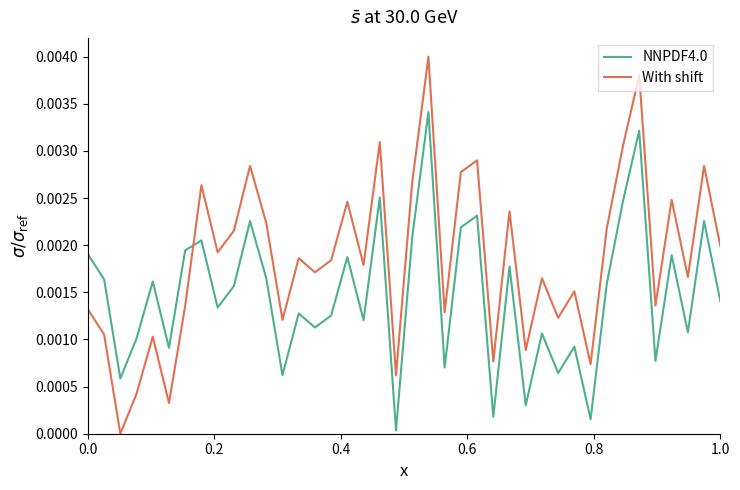

True or false: With shift has more than 2 interior local peaks.

True